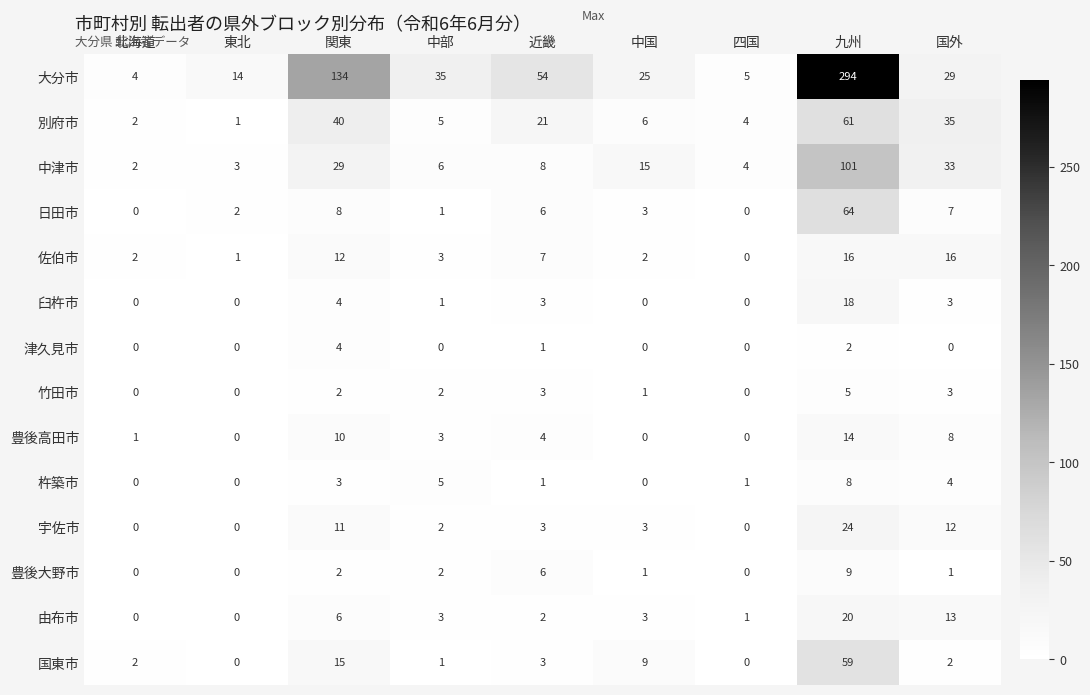

List the series in order of their peak value, highest first.

大分市, 中津市, 日田市, 別府市, 国東市, 宇佐市, 由布市, 臼杵市, 佐伯市, 豊後高田市, 豊後大野市, 杵築市, 竹田市, 津久見市